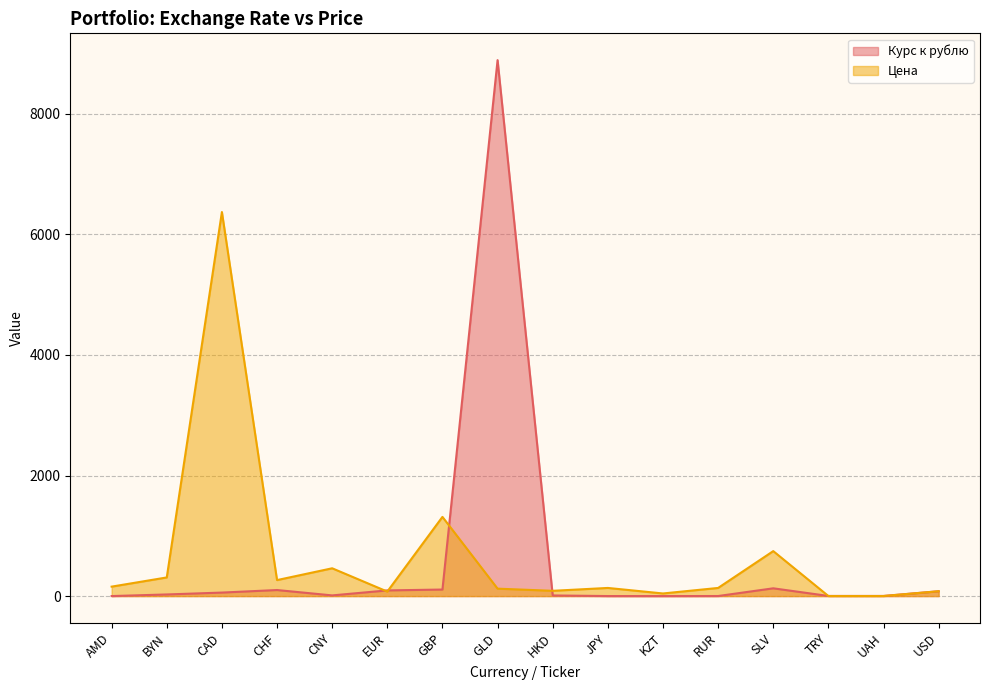

Reading left to right, list all the values displayed in this chart.

Курс к рублю: AMD=0.2	BYN=27.0	CAD=58.1	CHF=100.3	CNY=11.3	EUR=94.0	GBP=108.5	GLD=8890.0	HKD=10.4	JPY=0.4	KZT=0.2	RUR=1.0	SLV=128.8	TRY=2.0	UAH=2.1	USD=80.3
Цена: AMD=156.7	BYN=309.2	CAD=6370.0	CHF=265.2	CNY=461.1	EUR=74.8	GBP=1313.6	GLD=123.2	HKD=87.4	JPY=135.0	KZT=43.4	RUR=134.9	SLV=746.0	TRY=1.0	UAH=1.0	USD=80.3